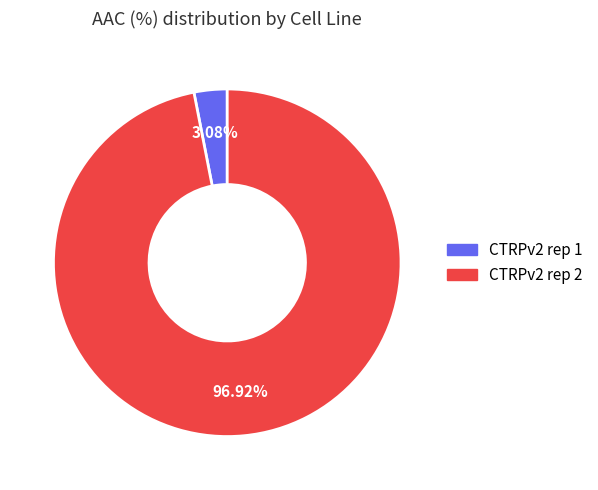

To the nearest percent, what portion does CTRPv2 rep 1 represent?

3%